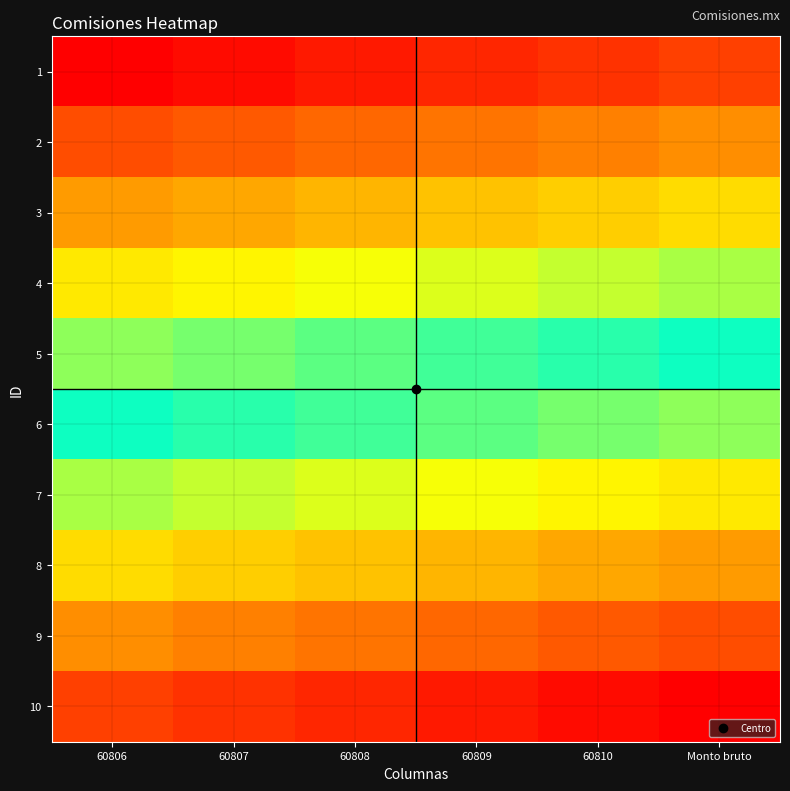

At how many categories does at least one series exceed 58?

1